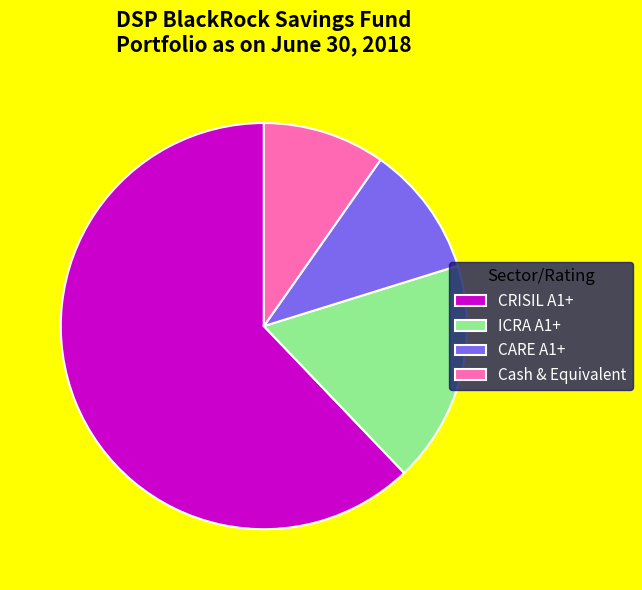

How many slices are in this pie chart?

4